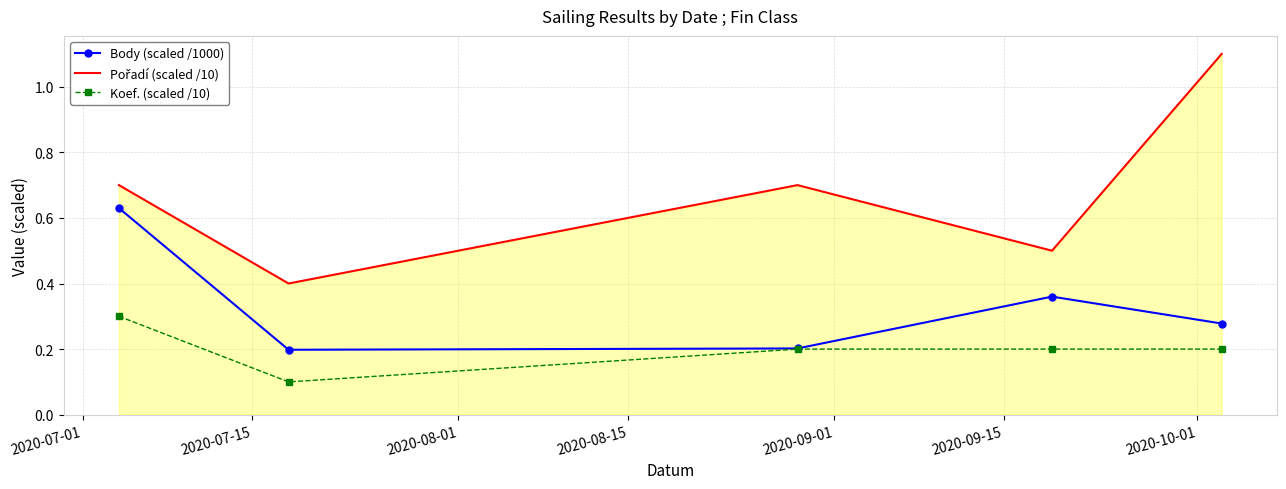

What is the maximum value shown in the chart?

1.1